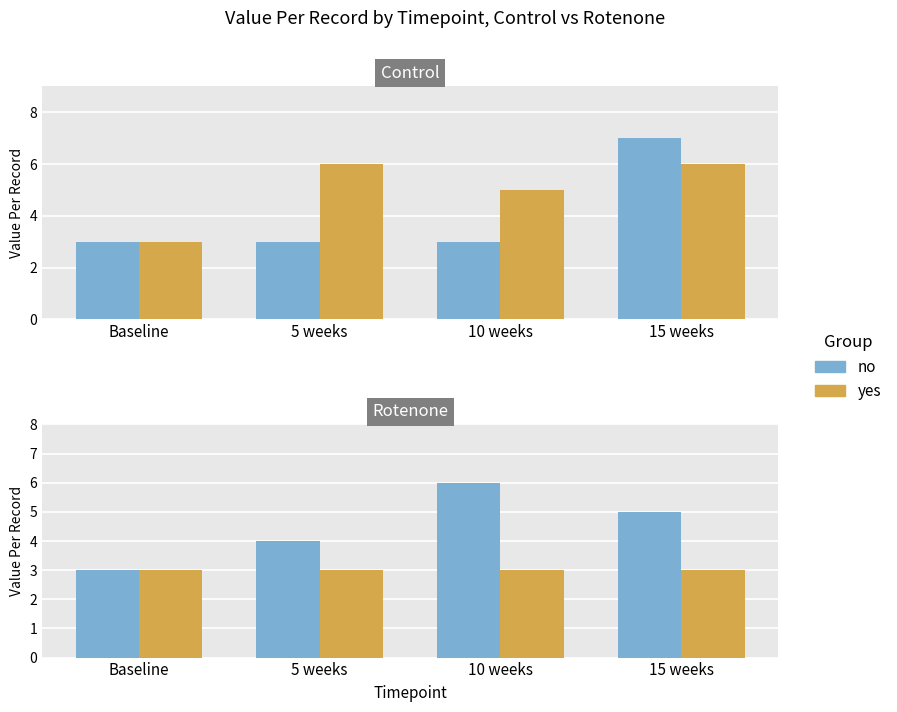

What is the average value of the no series?

4